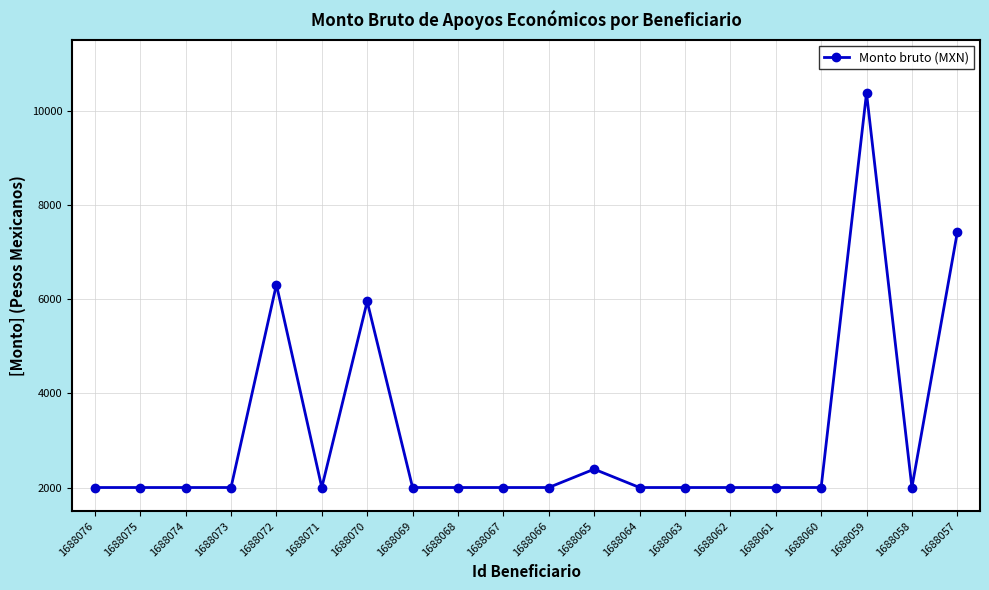

The value at 1688069 is 2000.0. True or false?

True